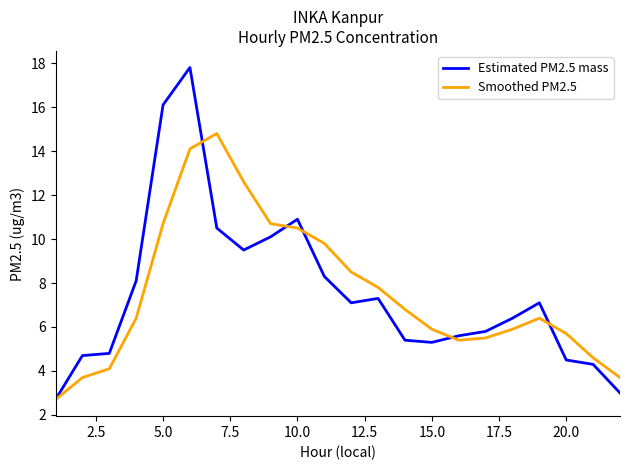

List the series in order of their peak value, lowest first.

Smoothed PM2.5, Estimated PM2.5 mass